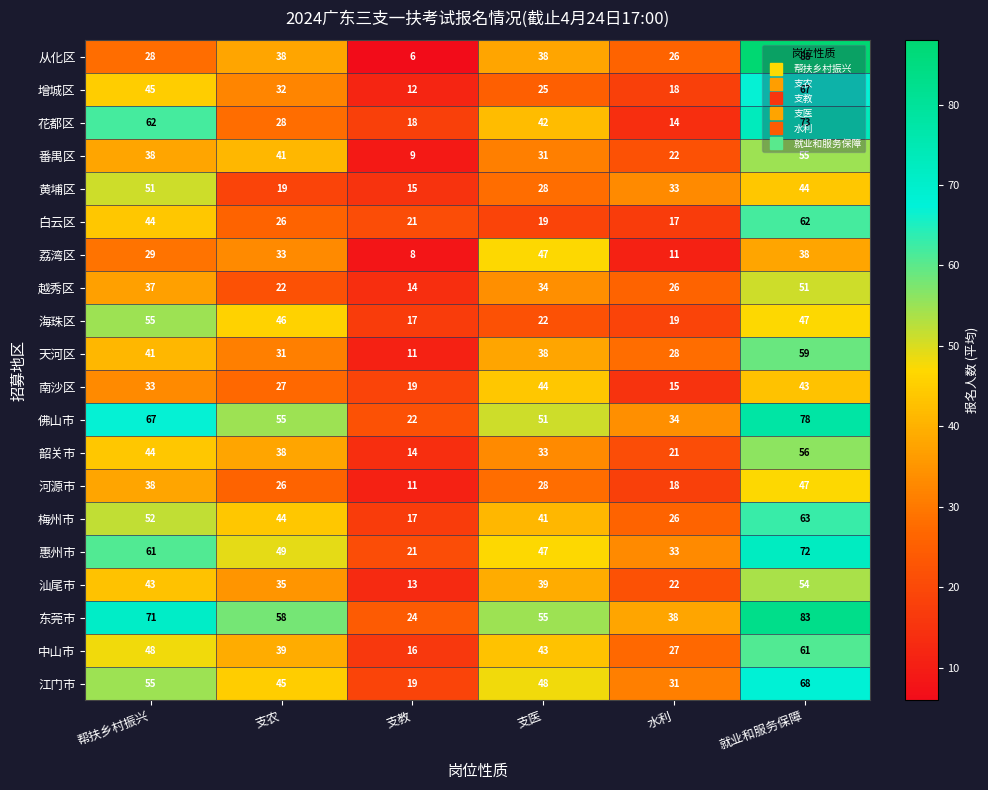

What is the maximum value shown in the chart?

88